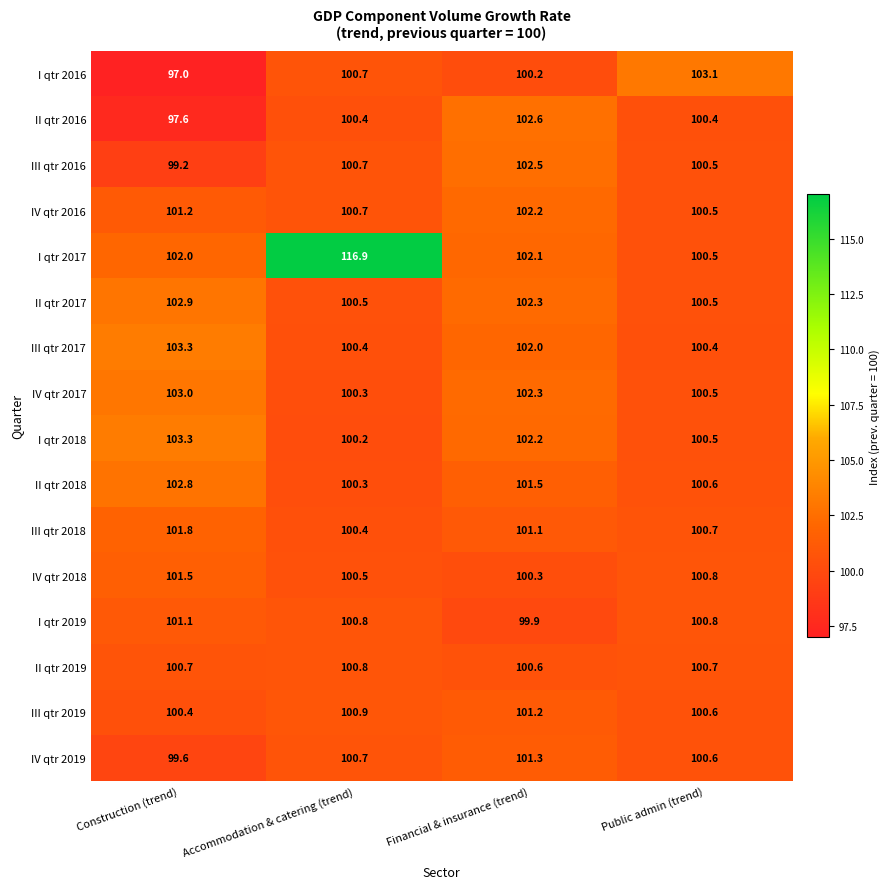

Rank the categories by IV qtr 2016 value from highest to lowest.

Financial & insurance (trend), Construction (trend), Accommodation & catering (trend), Public admin (trend)